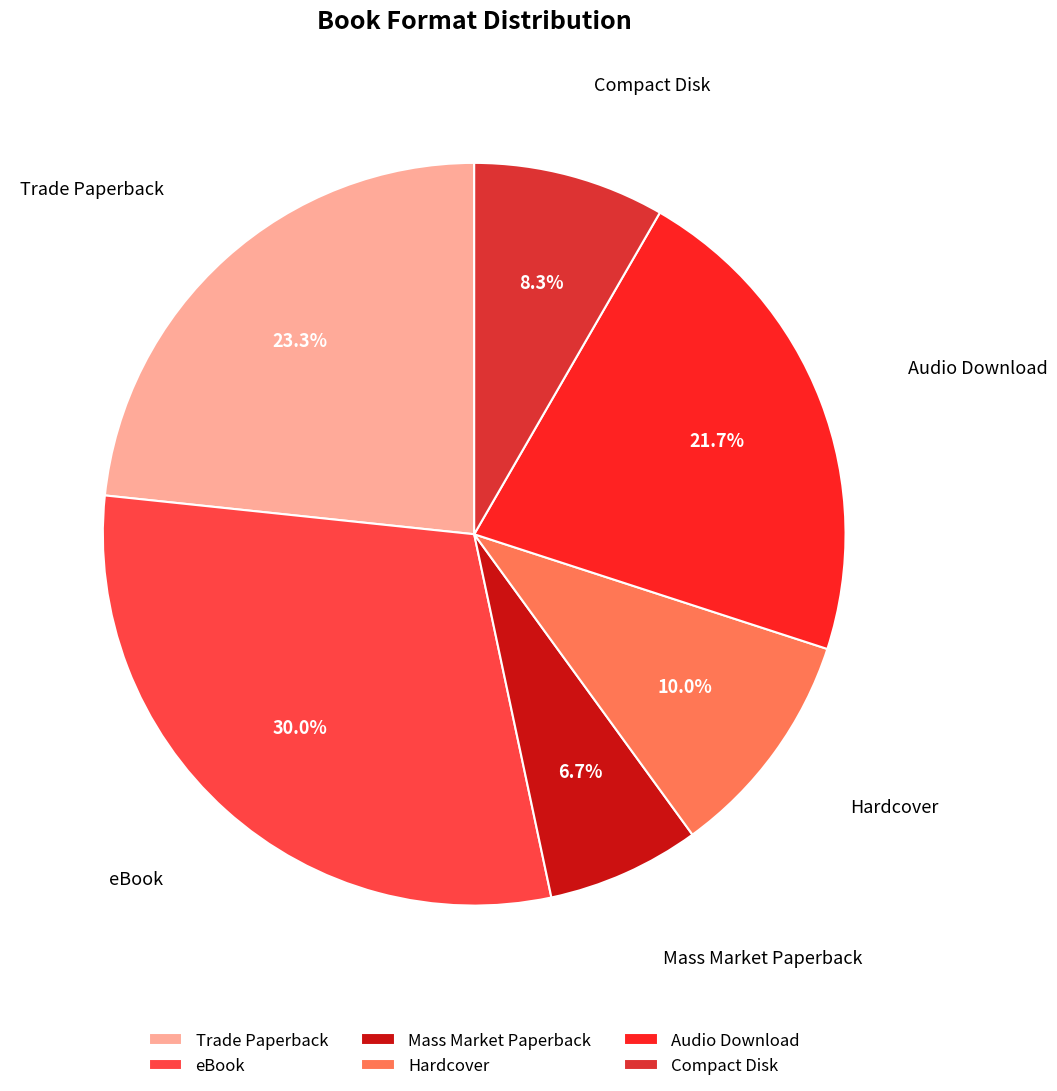

What is the ratio of the value at eBook to the value at Audio Download?

1.4